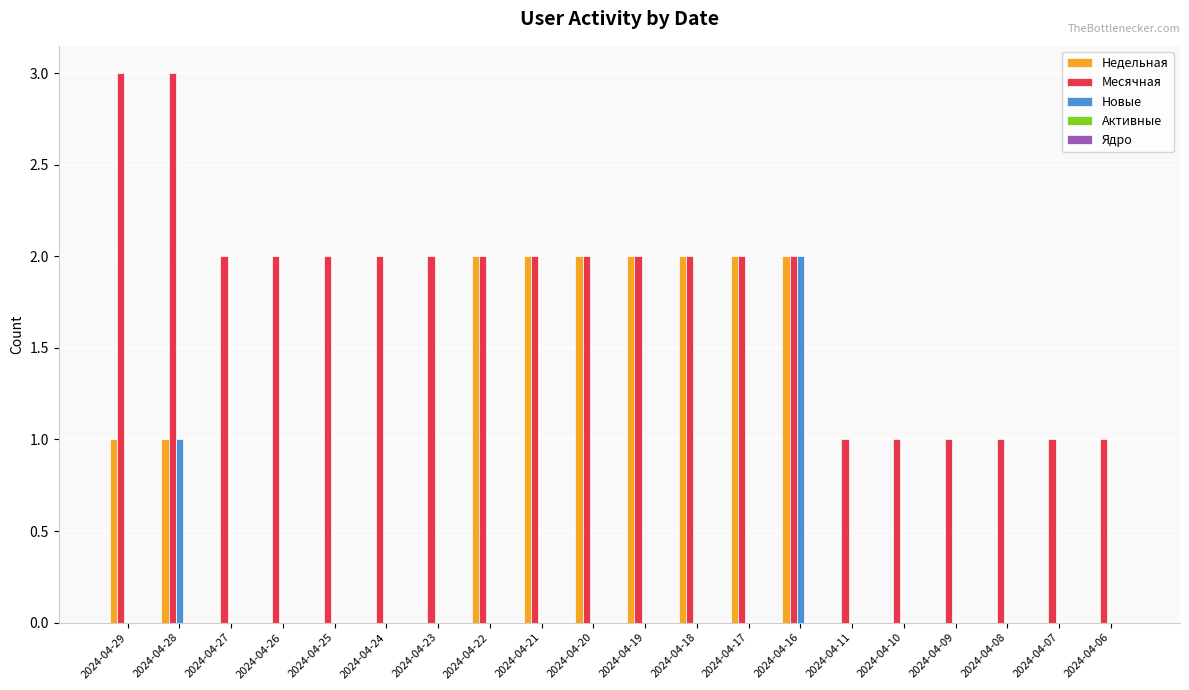

How many distinct data groups are displayed?

3